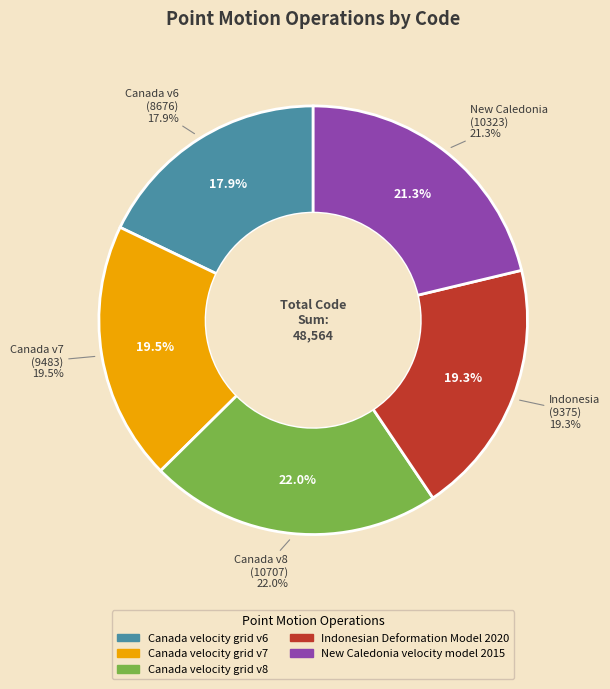

What percentage do Canada velocity grid v8 and Canada velocity grid v7 together represent?

41.6%